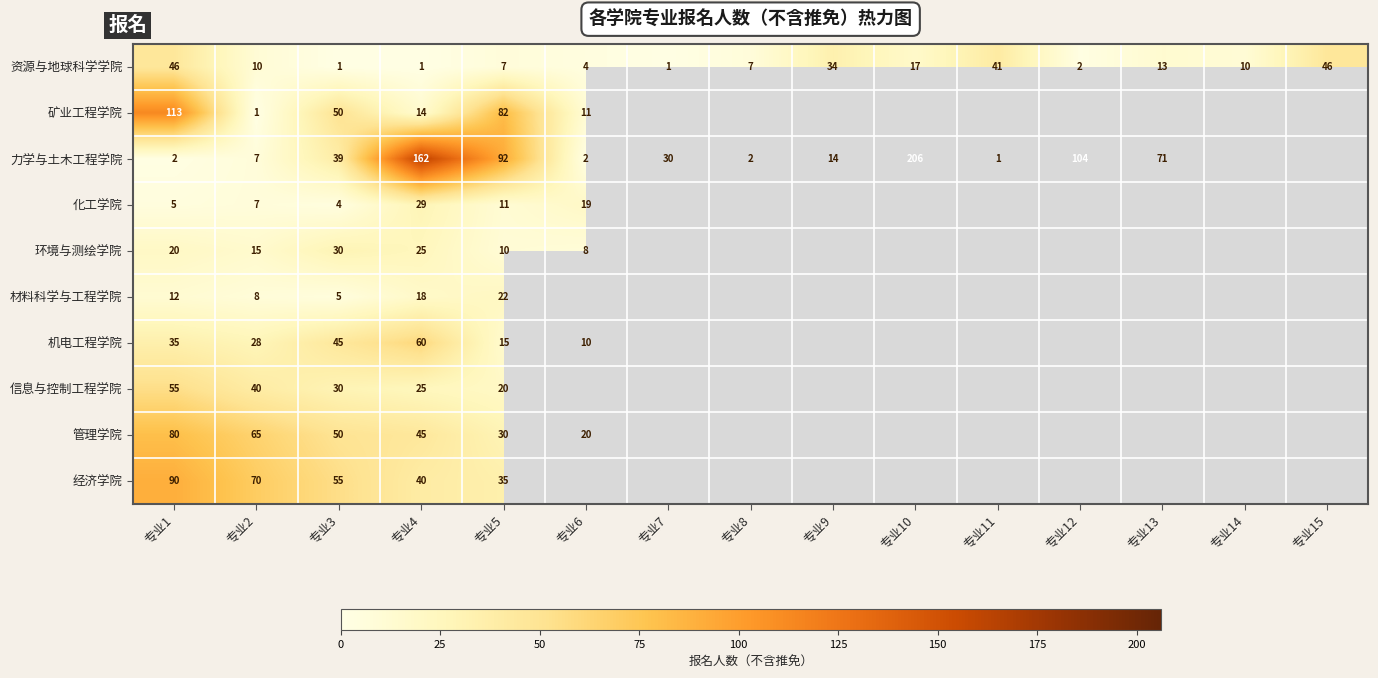

At how many categories does at least one series exceed 163?

1